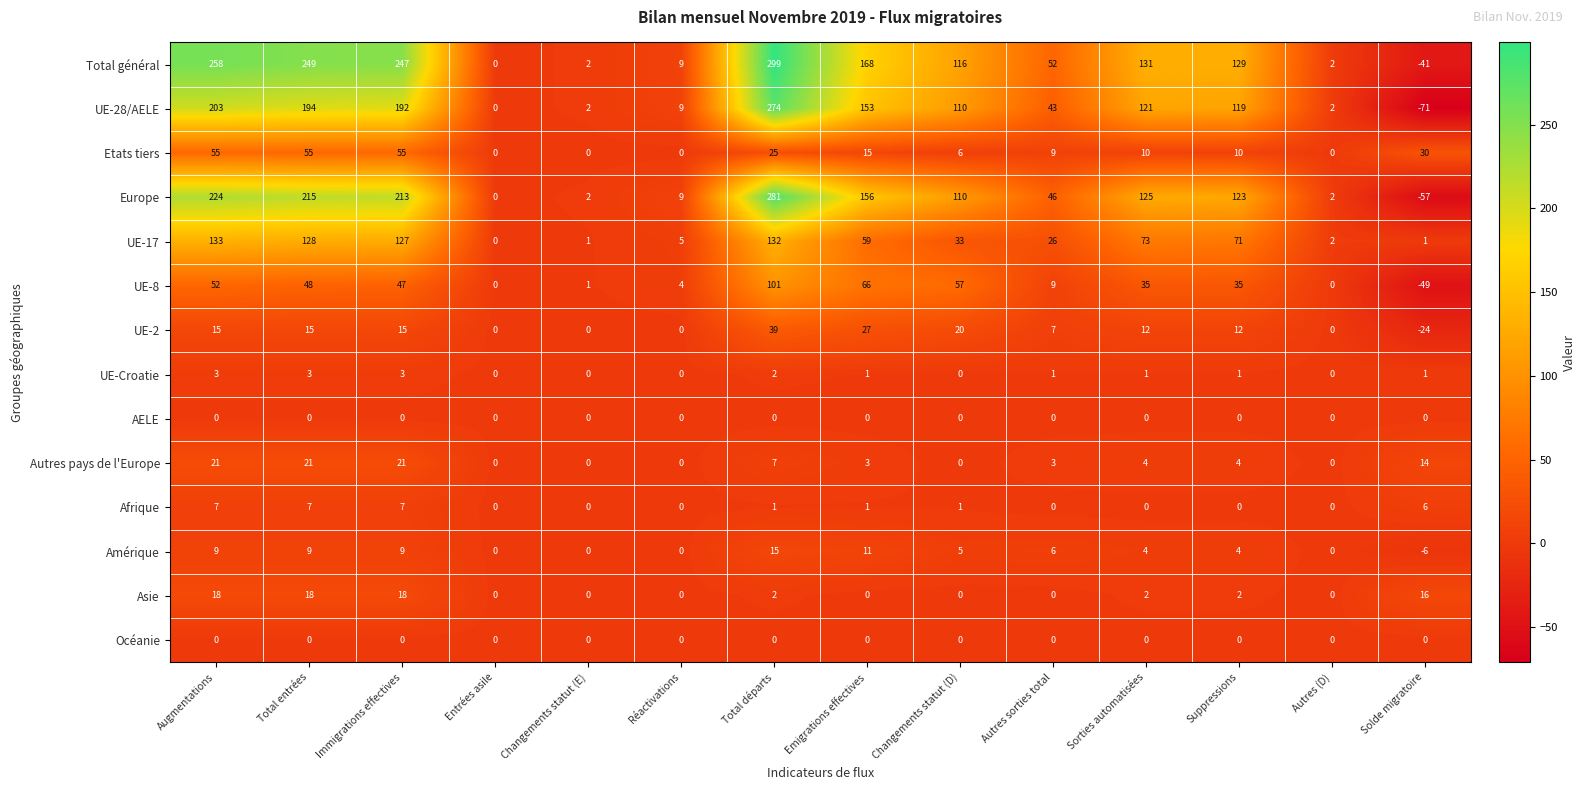

What is the total value across all series at Réactivations?

36